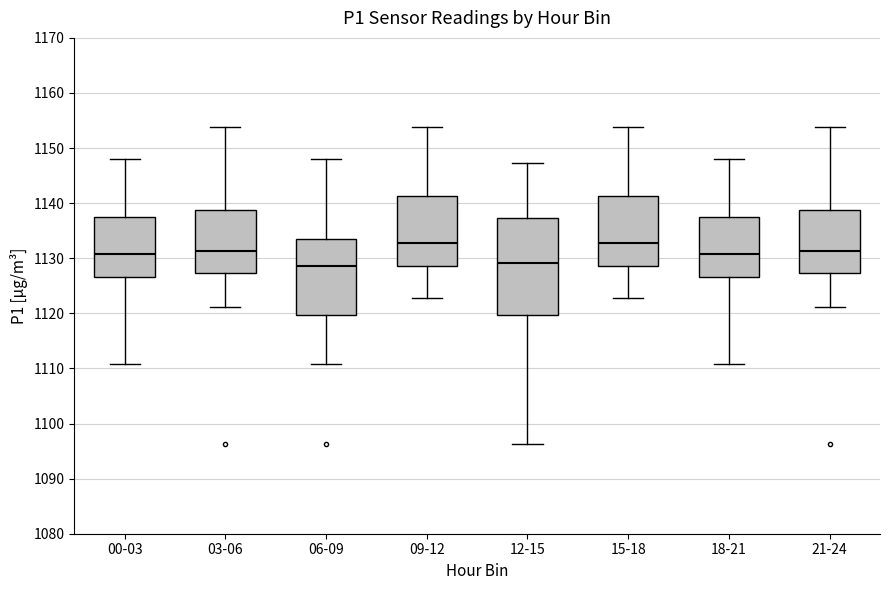

Reading left to right, transcribe this box plot: for each box, give where its median line is, the range the box spans, and where its two whiskers end, as read against the y-axis. The values are not printed on the chart, so give them approximately, as read against the axis.

00-03: median 1131, box 1127 to 1137, whiskers 1111 to 1148
03-06: median 1131, box 1127 to 1139, whiskers 1121 to 1154
06-09: median 1129, box 1120 to 1133, whiskers 1111 to 1148
09-12: median 1133, box 1129 to 1141, whiskers 1123 to 1154
12-15: median 1129, box 1120 to 1137, whiskers 1096 to 1147
15-18: median 1133, box 1129 to 1141, whiskers 1123 to 1154
18-21: median 1131, box 1127 to 1137, whiskers 1111 to 1148
21-24: median 1131, box 1127 to 1139, whiskers 1121 to 1154